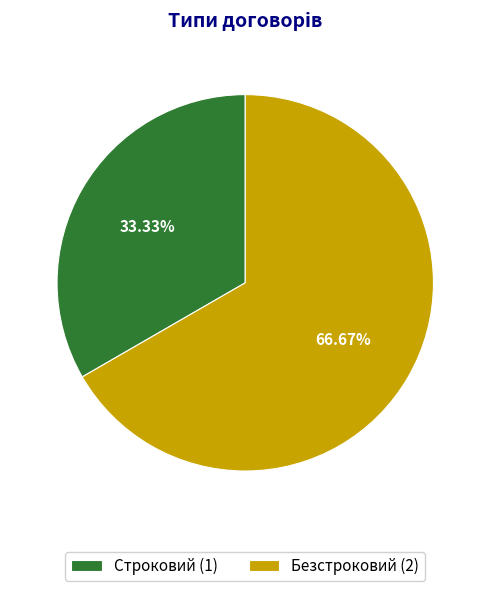

Which category has the smallest portion of the pie?

Строковий